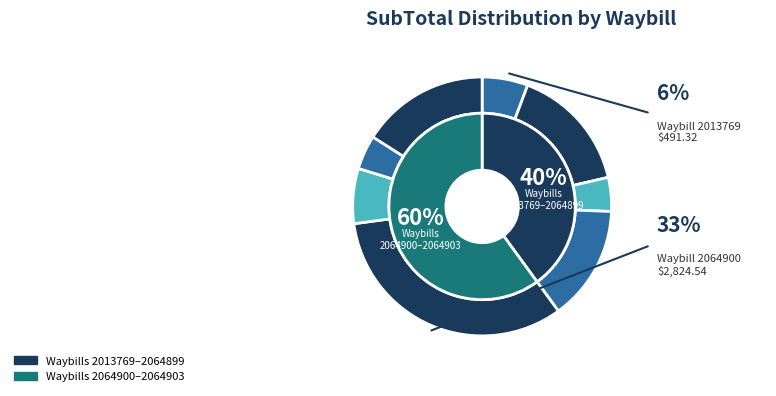

Rank the categories by value from lowest to highest.

2028184, 2064902, 2013769, 2064901, 2064899, 2013771, 2064903, 2064900